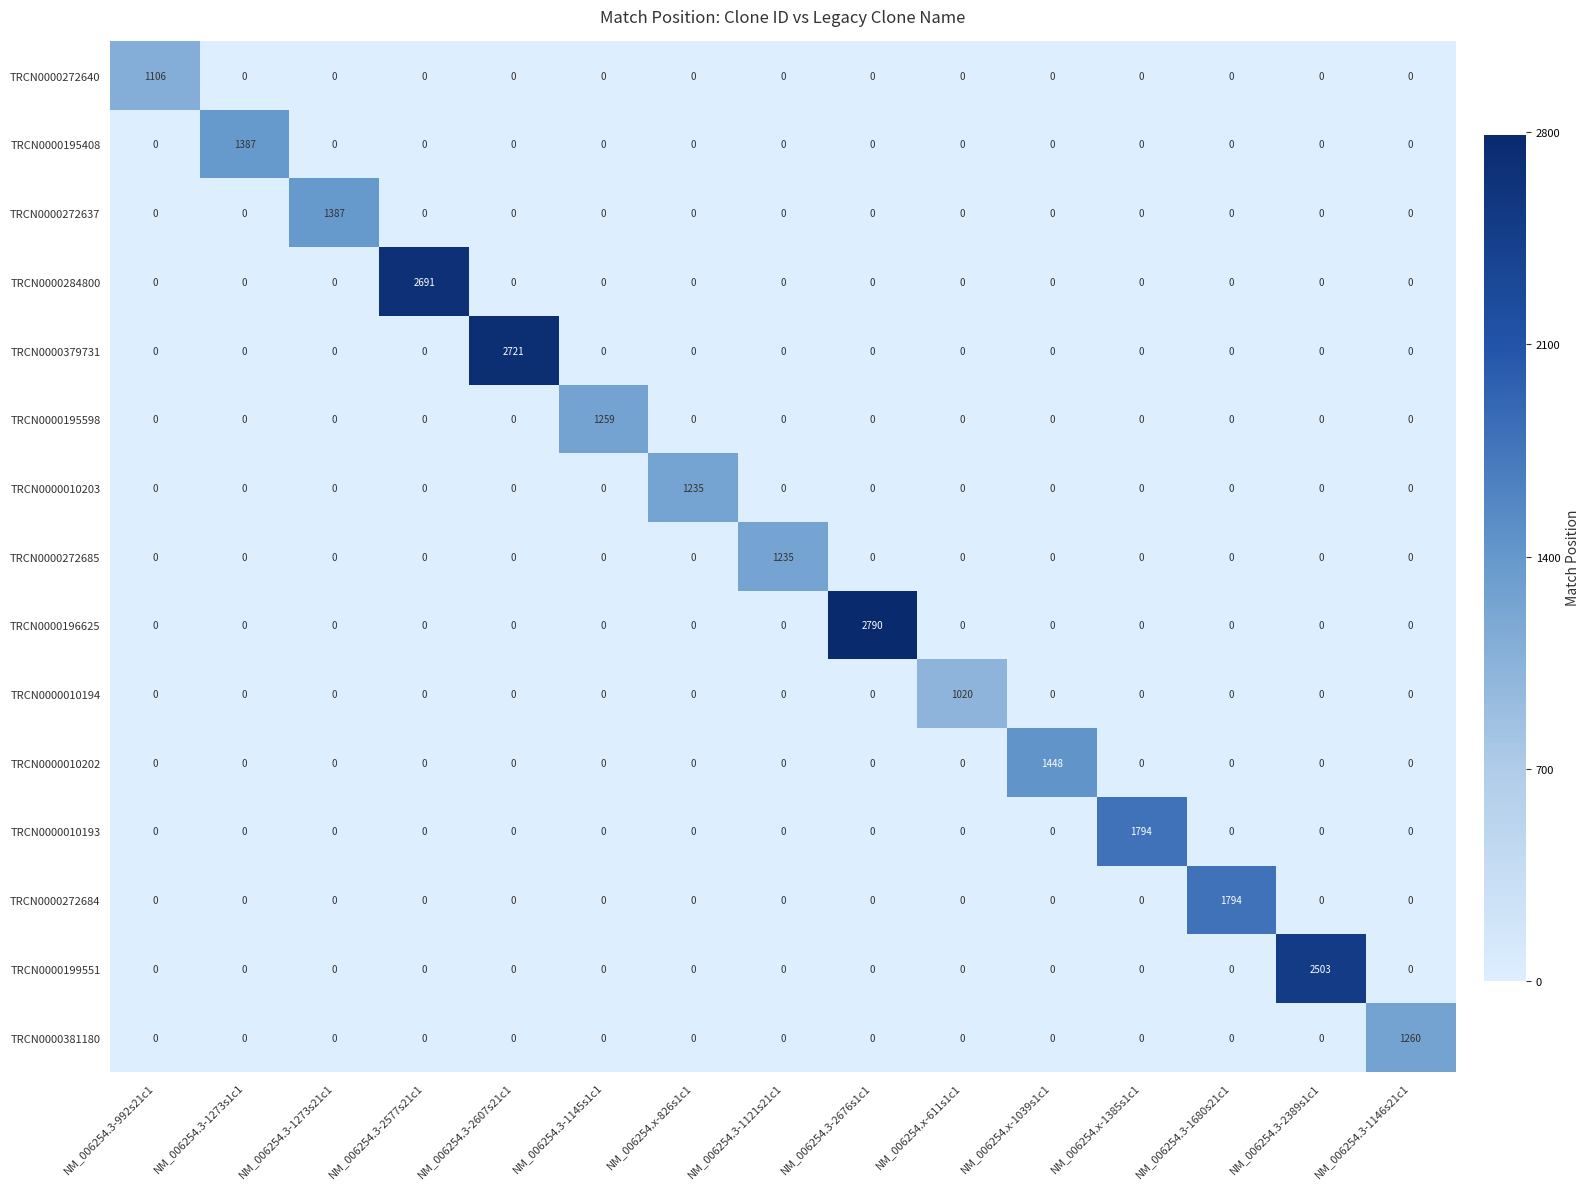

Count the number of data series in this chart.

15